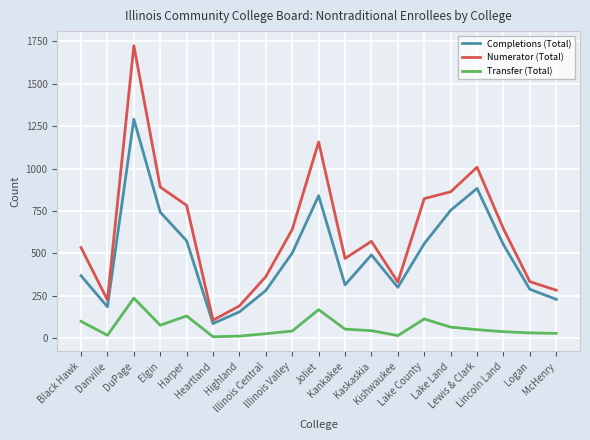

What is the maximum value shown in the chart?

1725